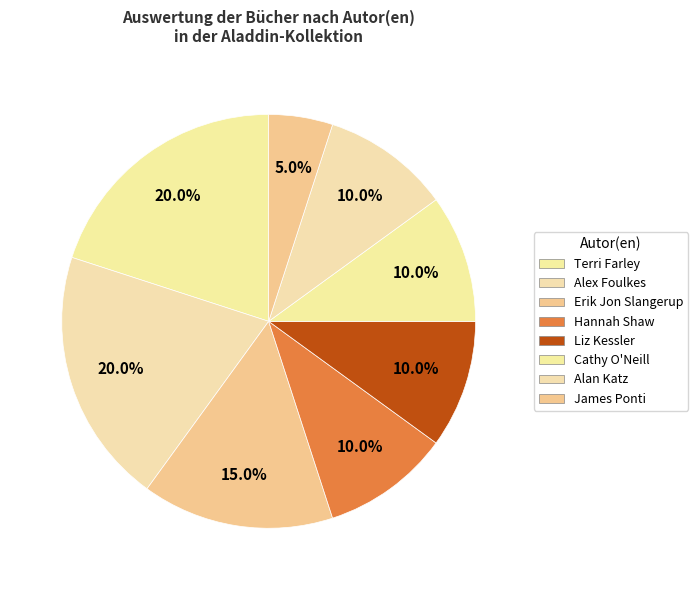

To the nearest percent, what portion does Hannah Shaw represent?

10%